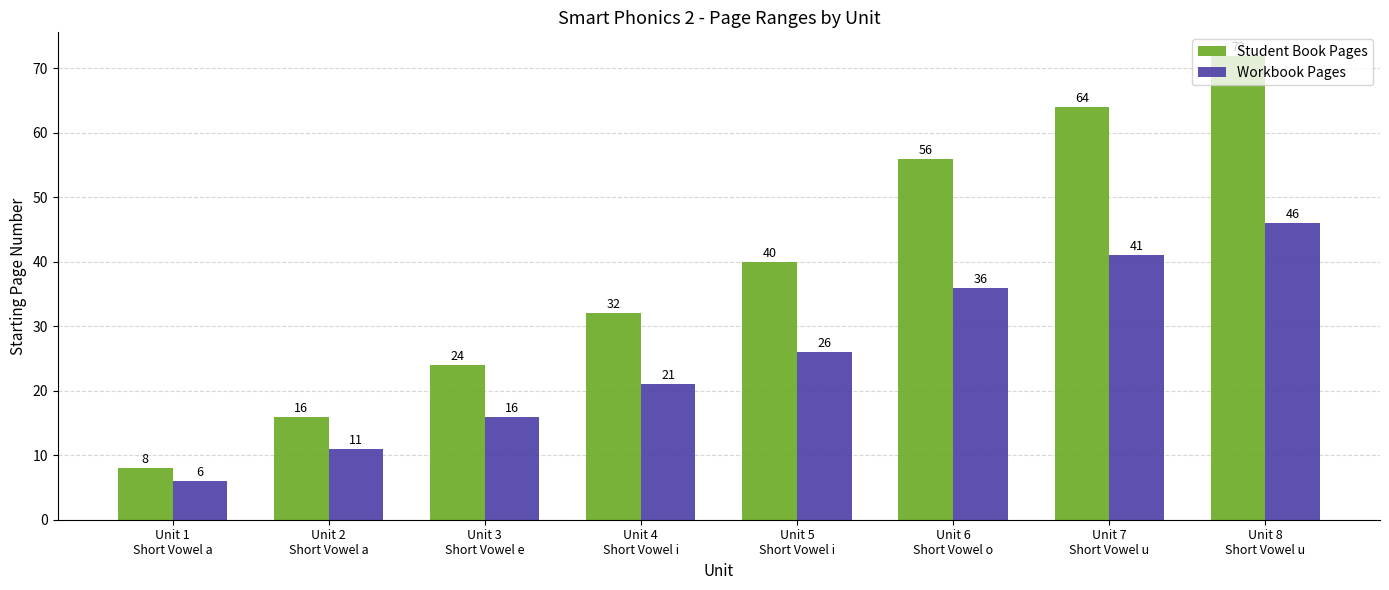

Which label corresponds to the smallest value in the chart?

Unit 1
Short Vowel a